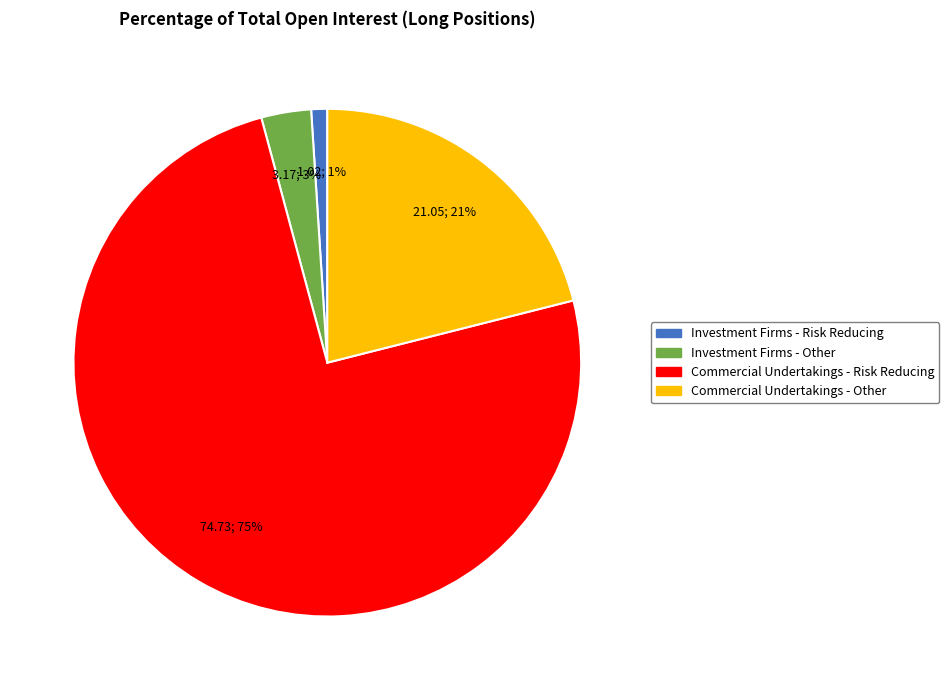

Is it true that Commercial Undertakings - Other is 35% of the pie?

False